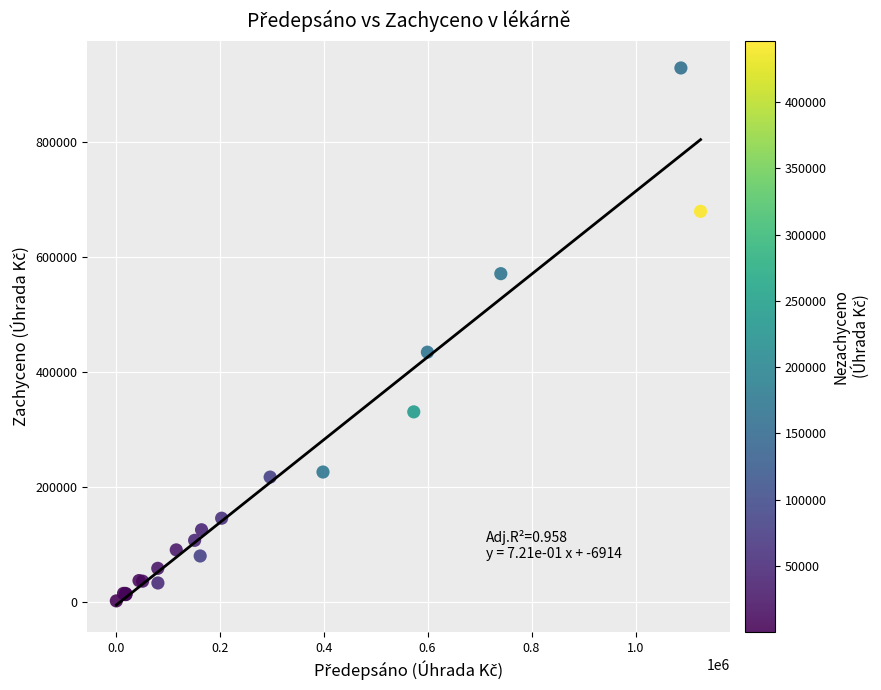

What Y value in the scatter plot is closest to 464923?

434014.0